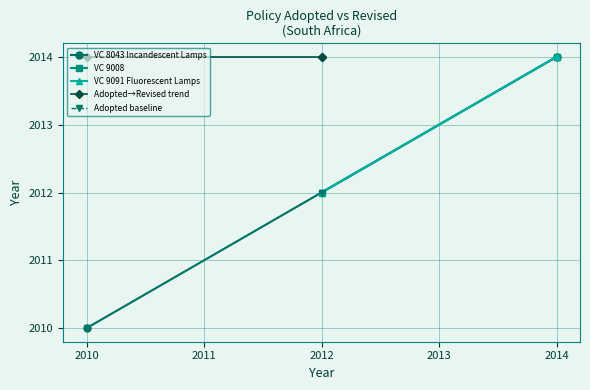

True or false: the data shows 2010 at 2010.

True